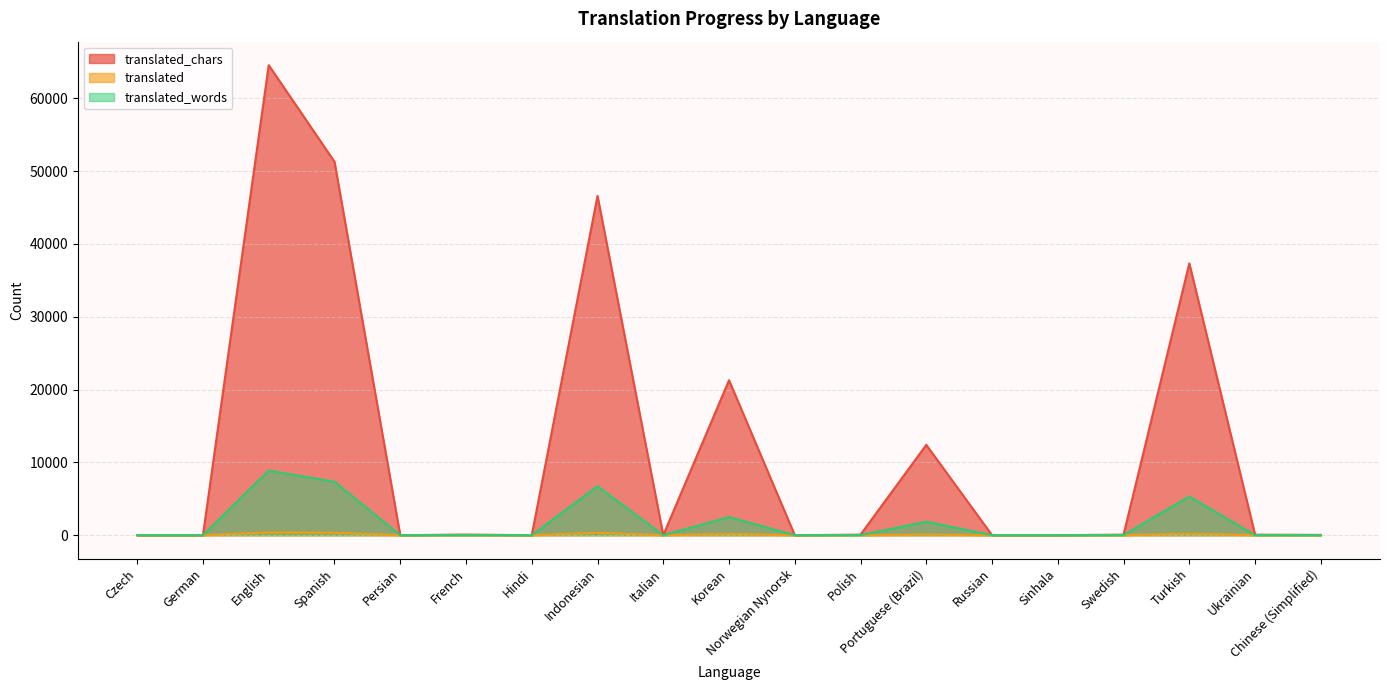

Which series changed the most between Spanish and Ukrainian?

translated_chars